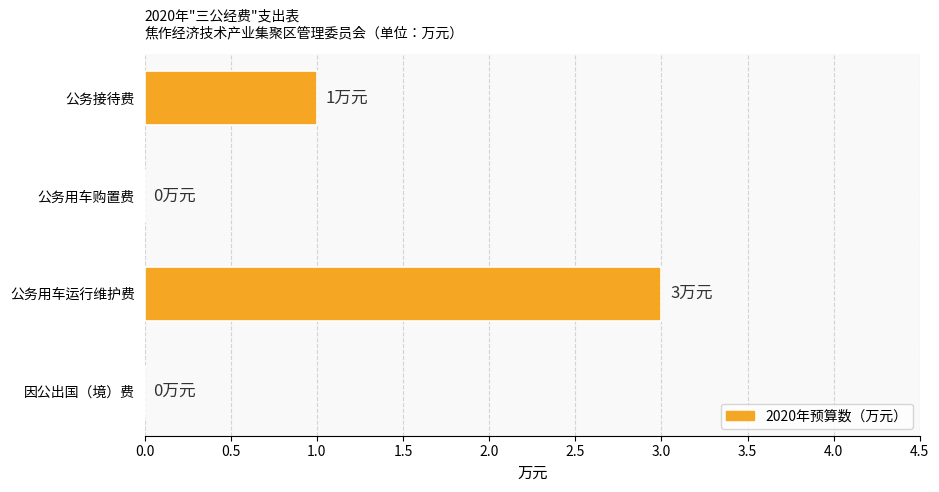

Which label corresponds to the largest value in the chart?

公务用车运行维护费